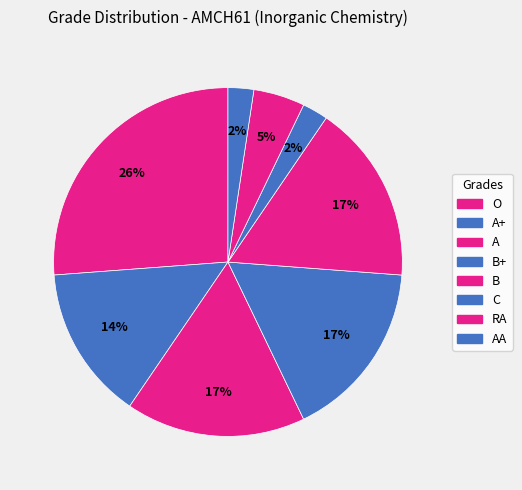

How many slices are in this pie chart?

8